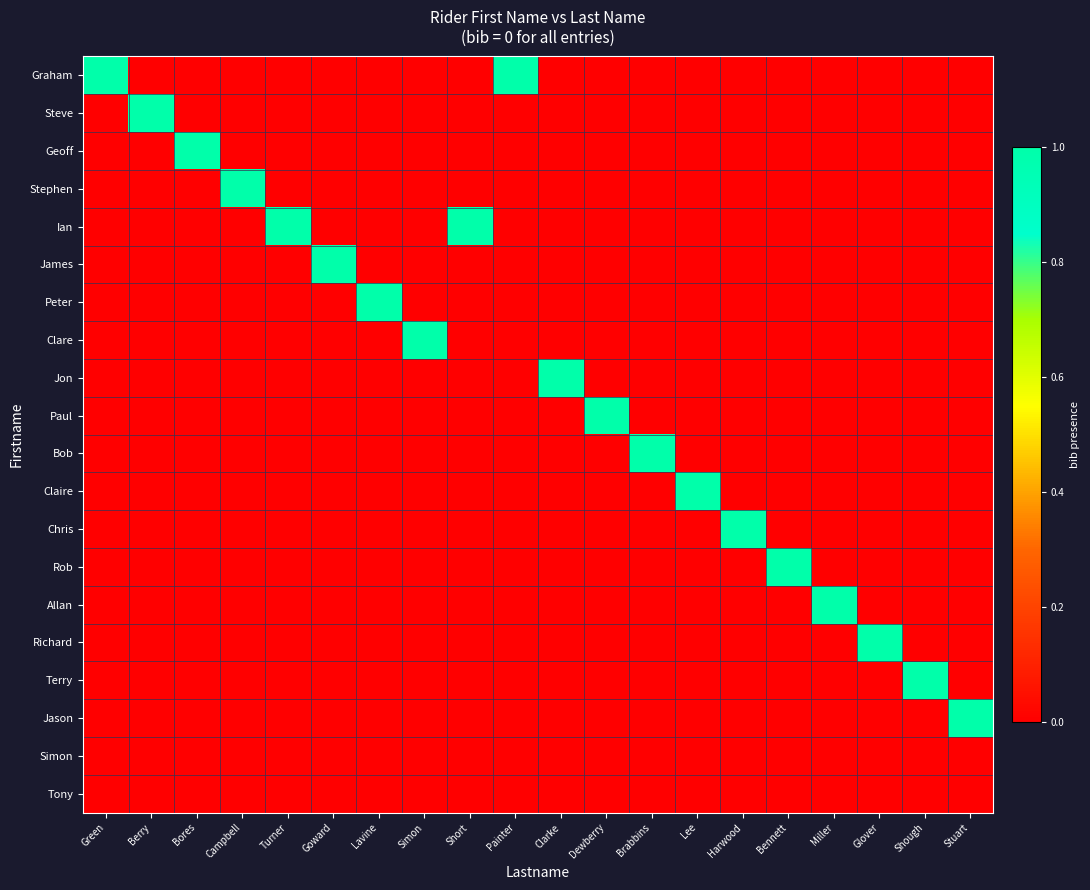

Reading left to right, extract all data points from this chart.

Graham: Green=1	Berry=0	Bores=0	Campbell=0	Turner=0	Goward=0	Lavine=0	Simon=0	Short=0	Painter=1	Clarke=0	Dewberry=0	Brabbins=0	Lee=0	Harwood=0	Bennett=0	Miller=0	Glover=0	Shough=0	Stuart=0
Steve: Green=0	Berry=1	Bores=0	Campbell=0	Turner=0	Goward=0	Lavine=0	Simon=0	Short=0	Painter=0	Clarke=0	Dewberry=0	Brabbins=0	Lee=0	Harwood=0	Bennett=0	Miller=0	Glover=0	Shough=0	Stuart=0
Geoff: Green=0	Berry=0	Bores=1	Campbell=0	Turner=0	Goward=0	Lavine=0	Simon=0	Short=0	Painter=0	Clarke=0	Dewberry=0	Brabbins=0	Lee=0	Harwood=0	Bennett=0	Miller=0	Glover=0	Shough=0	Stuart=0
Stephen: Green=0	Berry=0	Bores=0	Campbell=1	Turner=0	Goward=0	Lavine=0	Simon=0	Short=0	Painter=0	Clarke=0	Dewberry=0	Brabbins=0	Lee=0	Harwood=0	Bennett=0	Miller=0	Glover=0	Shough=0	Stuart=0
Ian: Green=0	Berry=0	Bores=0	Campbell=0	Turner=1	Goward=0	Lavine=0	Simon=0	Short=1	Painter=0	Clarke=0	Dewberry=0	Brabbins=0	Lee=0	Harwood=0	Bennett=0	Miller=0	Glover=0	Shough=0	Stuart=0
James: Green=0	Berry=0	Bores=0	Campbell=0	Turner=0	Goward=1	Lavine=0	Simon=0	Short=0	Painter=0	Clarke=0	Dewberry=0	Brabbins=0	Lee=0	Harwood=0	Bennett=0	Miller=0	Glover=0	Shough=0	Stuart=0
Peter: Green=0	Berry=0	Bores=0	Campbell=0	Turner=0	Goward=0	Lavine=1	Simon=0	Short=0	Painter=0	Clarke=0	Dewberry=0	Brabbins=0	Lee=0	Harwood=0	Bennett=0	Miller=0	Glover=0	Shough=0	Stuart=0
Clare: Green=0	Berry=0	Bores=0	Campbell=0	Turner=0	Goward=0	Lavine=0	Simon=1	Short=0	Painter=0	Clarke=0	Dewberry=0	Brabbins=0	Lee=0	Harwood=0	Bennett=0	Miller=0	Glover=0	Shough=0	Stuart=0
Jon: Green=0	Berry=0	Bores=0	Campbell=0	Turner=0	Goward=0	Lavine=0	Simon=0	Short=0	Painter=0	Clarke=1	Dewberry=0	Brabbins=0	Lee=0	Harwood=0	Bennett=0	Miller=0	Glover=0	Shough=0	Stuart=0
Paul: Green=0	Berry=0	Bores=0	Campbell=0	Turner=0	Goward=0	Lavine=0	Simon=0	Short=0	Painter=0	Clarke=0	Dewberry=1	Brabbins=0	Lee=0	Harwood=0	Bennett=0	Miller=0	Glover=0	Shough=0	Stuart=0
Bob: Green=0	Berry=0	Bores=0	Campbell=0	Turner=0	Goward=0	Lavine=0	Simon=0	Short=0	Painter=0	Clarke=0	Dewberry=0	Brabbins=1	Lee=0	Harwood=0	Bennett=0	Miller=0	Glover=0	Shough=0	Stuart=0
Claire: Green=0	Berry=0	Bores=0	Campbell=0	Turner=0	Goward=0	Lavine=0	Simon=0	Short=0	Painter=0	Clarke=0	Dewberry=0	Brabbins=0	Lee=1	Harwood=0	Bennett=0	Miller=0	Glover=0	Shough=0	Stuart=0
Chris: Green=0	Berry=0	Bores=0	Campbell=0	Turner=0	Goward=0	Lavine=0	Simon=0	Short=0	Painter=0	Clarke=0	Dewberry=0	Brabbins=0	Lee=0	Harwood=1	Bennett=0	Miller=0	Glover=0	Shough=0	Stuart=0
Rob: Green=0	Berry=0	Bores=0	Campbell=0	Turner=0	Goward=0	Lavine=0	Simon=0	Short=0	Painter=0	Clarke=0	Dewberry=0	Brabbins=0	Lee=0	Harwood=0	Bennett=1	Miller=0	Glover=0	Shough=0	Stuart=0
Allan: Green=0	Berry=0	Bores=0	Campbell=0	Turner=0	Goward=0	Lavine=0	Simon=0	Short=0	Painter=0	Clarke=0	Dewberry=0	Brabbins=0	Lee=0	Harwood=0	Bennett=0	Miller=1	Glover=0	Shough=0	Stuart=0
Richard: Green=0	Berry=0	Bores=0	Campbell=0	Turner=0	Goward=0	Lavine=0	Simon=0	Short=0	Painter=0	Clarke=0	Dewberry=0	Brabbins=0	Lee=0	Harwood=0	Bennett=0	Miller=0	Glover=1	Shough=0	Stuart=0
Terry: Green=0	Berry=0	Bores=0	Campbell=0	Turner=0	Goward=0	Lavine=0	Simon=0	Short=0	Painter=0	Clarke=0	Dewberry=0	Brabbins=0	Lee=0	Harwood=0	Bennett=0	Miller=0	Glover=0	Shough=1	Stuart=0
Jason: Green=0	Berry=0	Bores=0	Campbell=0	Turner=0	Goward=0	Lavine=0	Simon=0	Short=0	Painter=0	Clarke=0	Dewberry=0	Brabbins=0	Lee=0	Harwood=0	Bennett=0	Miller=0	Glover=0	Shough=0	Stuart=1
Simon: Green=0	Berry=0	Bores=0	Campbell=0	Turner=0	Goward=0	Lavine=0	Simon=0	Short=0	Painter=0	Clarke=0	Dewberry=0	Brabbins=0	Lee=0	Harwood=0	Bennett=0	Miller=0	Glover=0	Shough=0	Stuart=0
Tony: Green=0	Berry=0	Bores=0	Campbell=0	Turner=0	Goward=0	Lavine=0	Simon=0	Short=0	Painter=0	Clarke=0	Dewberry=0	Brabbins=0	Lee=0	Harwood=0	Bennett=0	Miller=0	Glover=0	Shough=0	Stuart=0